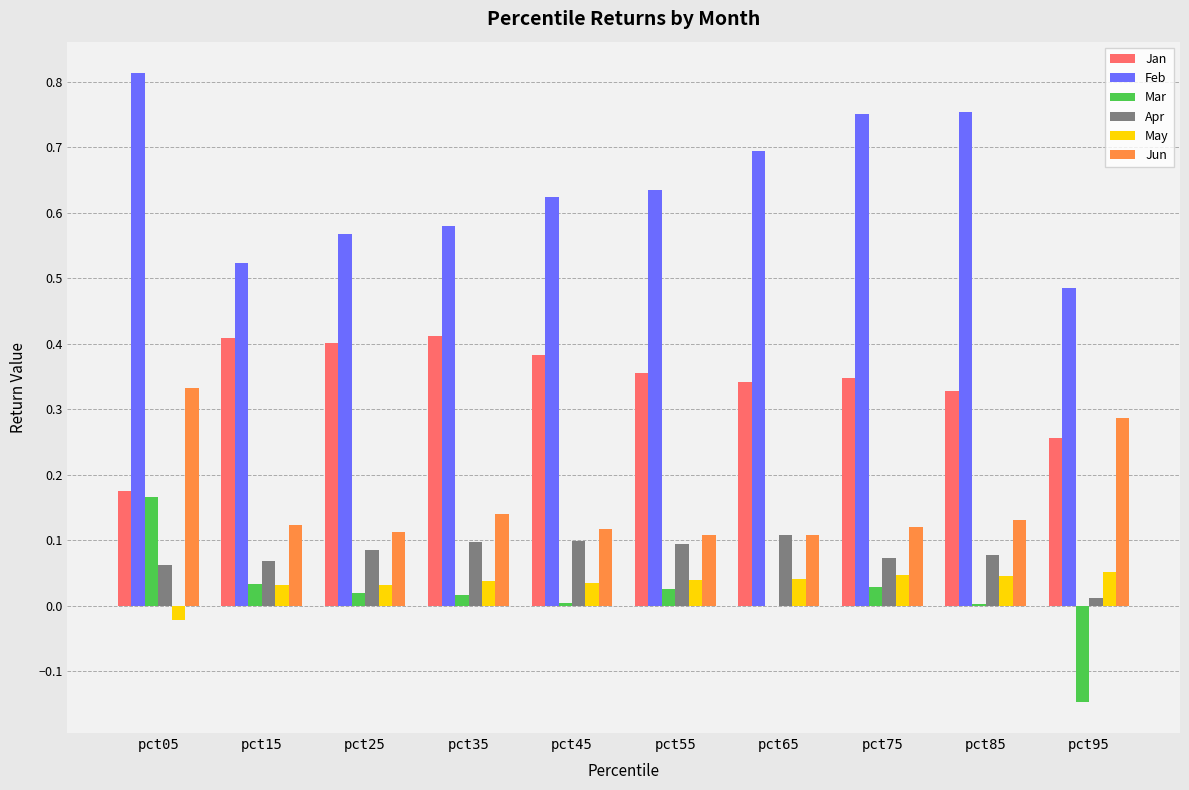

Which series has the largest total across all categories?

Feb